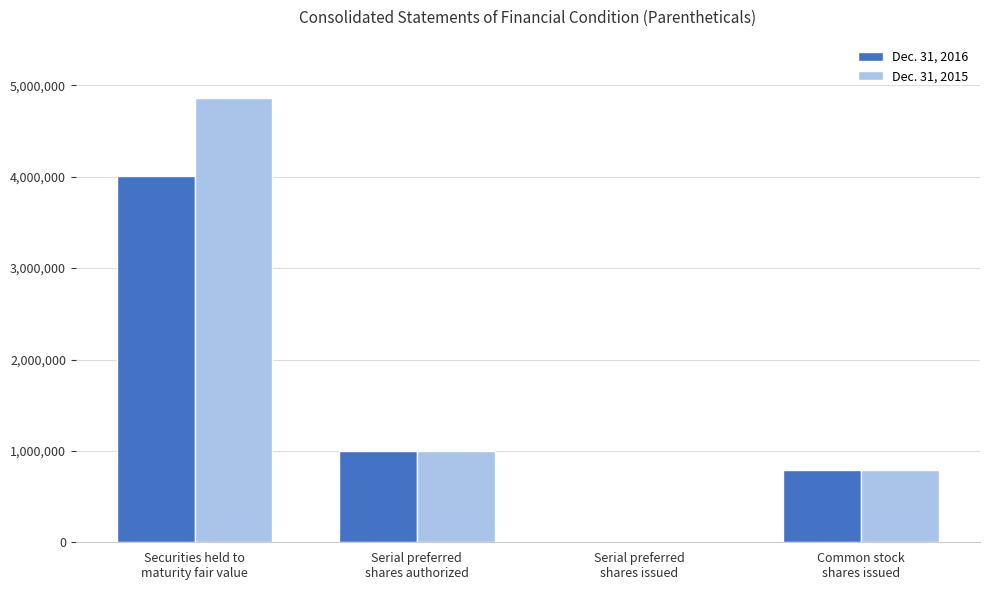

Reading left to right, transcribe all the data shown in this chart.

Dec. 31, 2016: Securities held to
maturity fair value=4011021	Serial preferred
shares authorized=1000000	Serial preferred
shares issued=0	Common stock
shares issued=793500
Dec. 31, 2015: Securities held to
maturity fair value=4859463	Serial preferred
shares authorized=1000000	Serial preferred
shares issued=0	Common stock
shares issued=793500